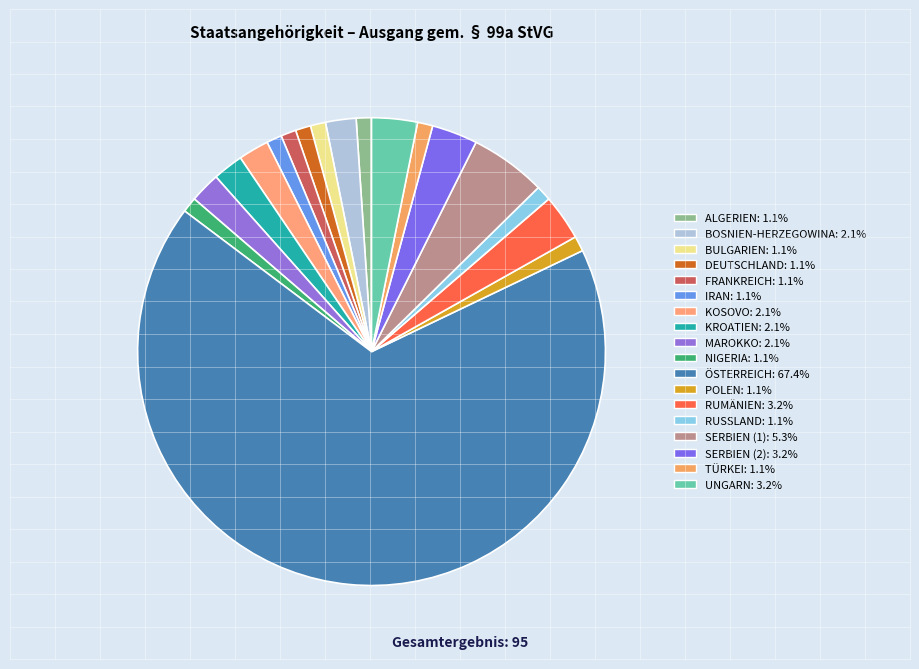

Which has a higher value, DEUTSCHLAND or RUSSLAND?

DEUTSCHLAND